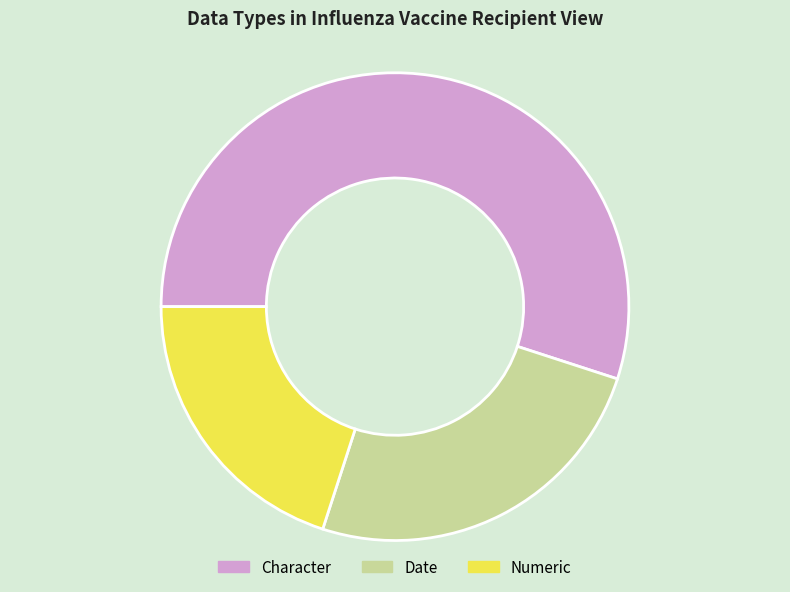

Between Numeric and Character, which is larger?

Character